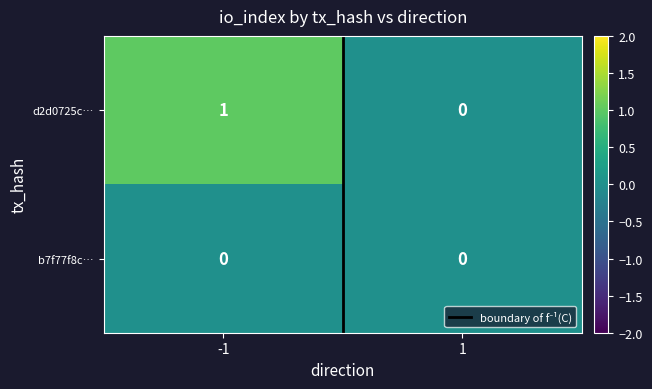

Is it true that b7f77f8c… equals 0 at -1?

True